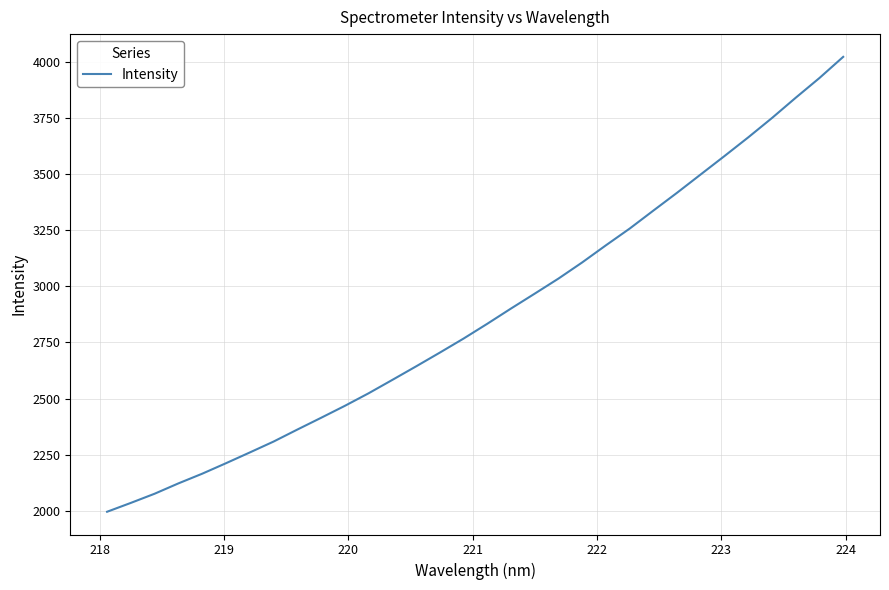

What is the minimum value shown in the chart?

1994.9